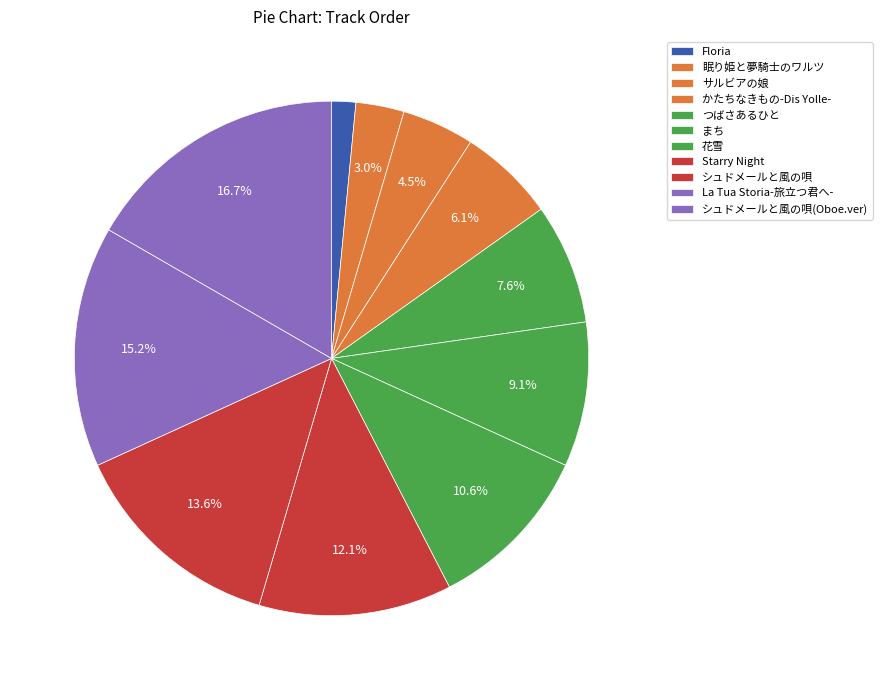

Count the number of slices in the pie.

11